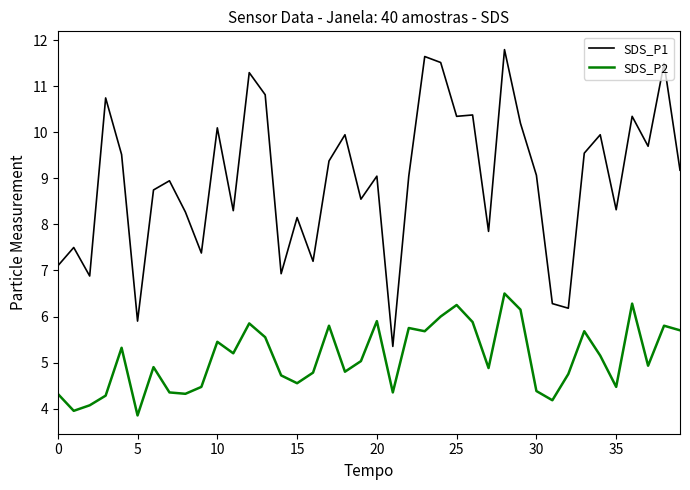

What is the greatest value displayed?

11.8